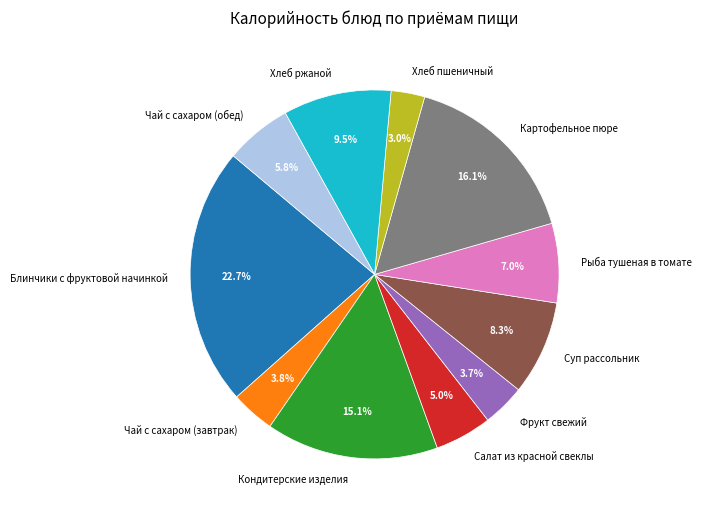

To the nearest percent, what percentage of the pie is Кондитерские изделия?

15%